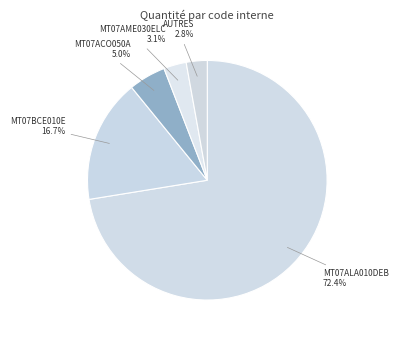

Count the number of slices in the pie.

5